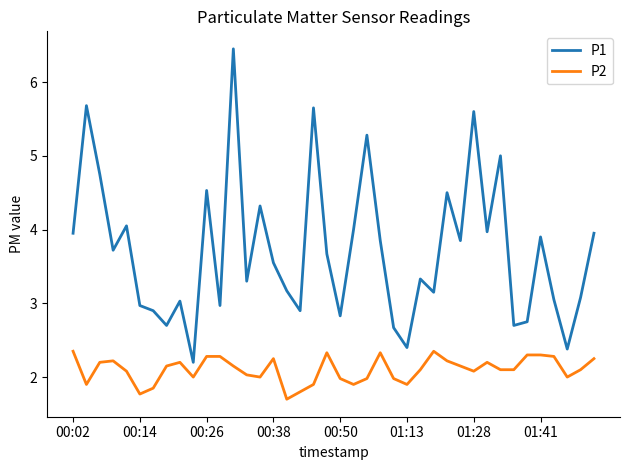

At how many categories does at least one series exceed 3?

28